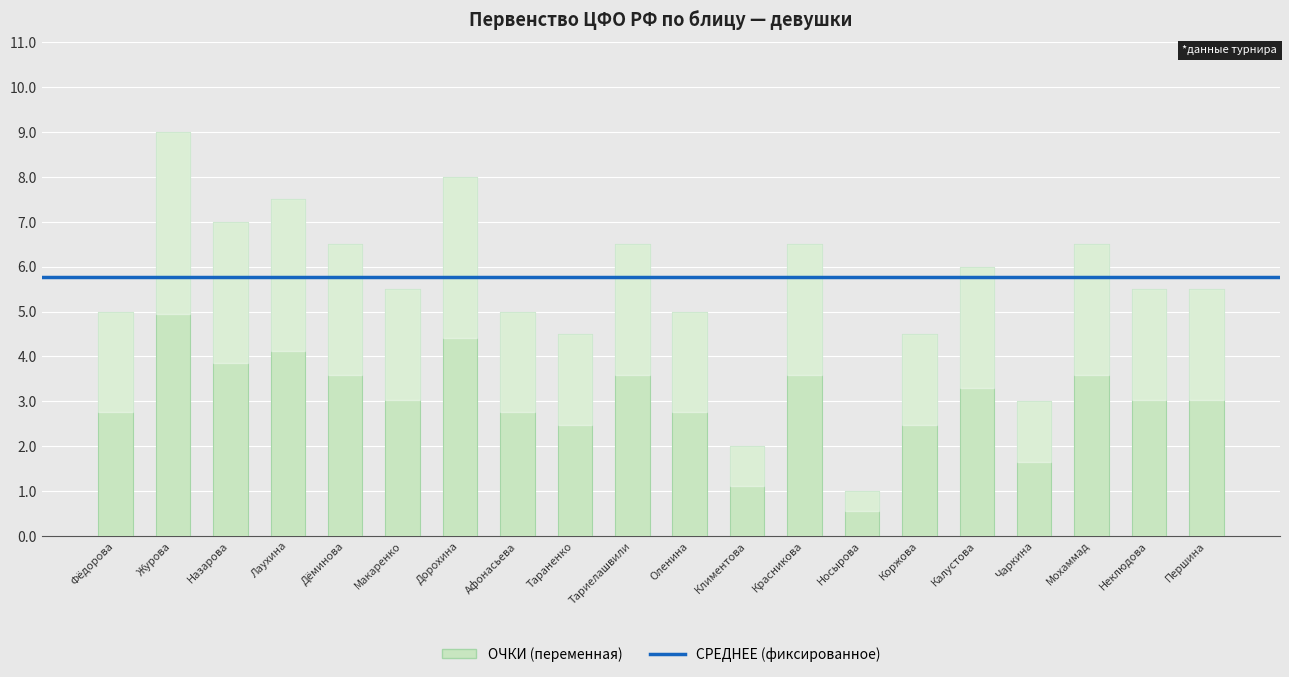

Approximately how many times larger is the value at Назарова compared to Першина?

1.3